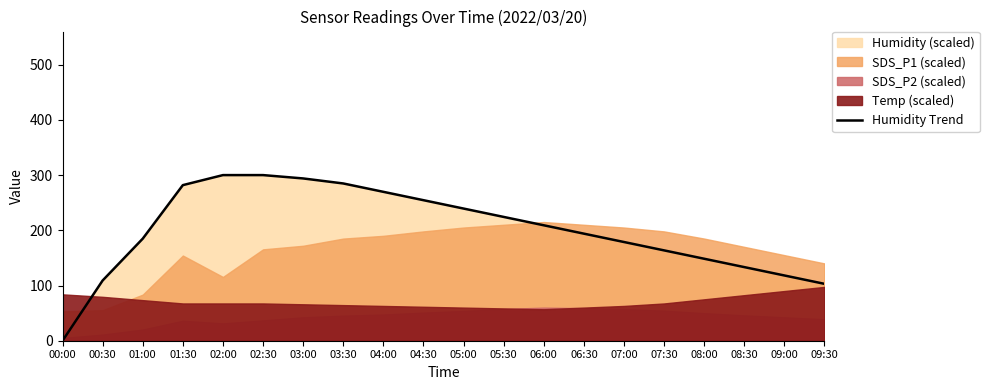

What is the maximum value shown in the chart?

300.0